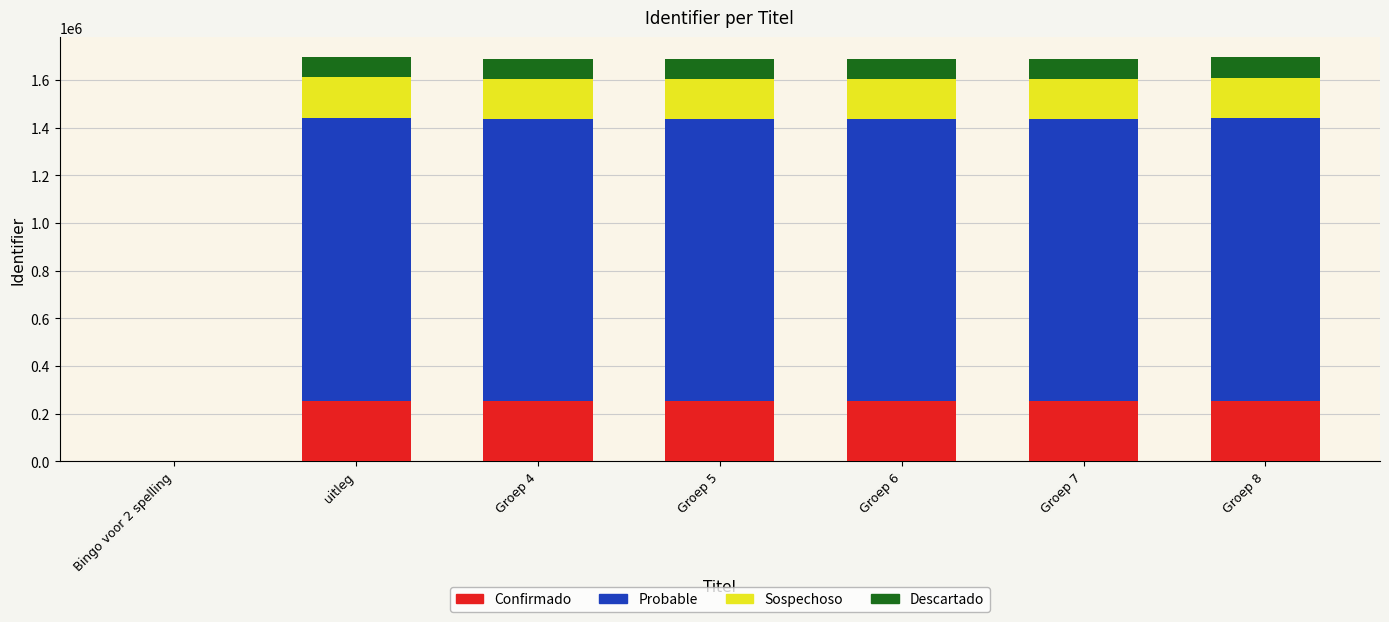

The value of Confirmado at Groep 7 is 253431. True or false?

True